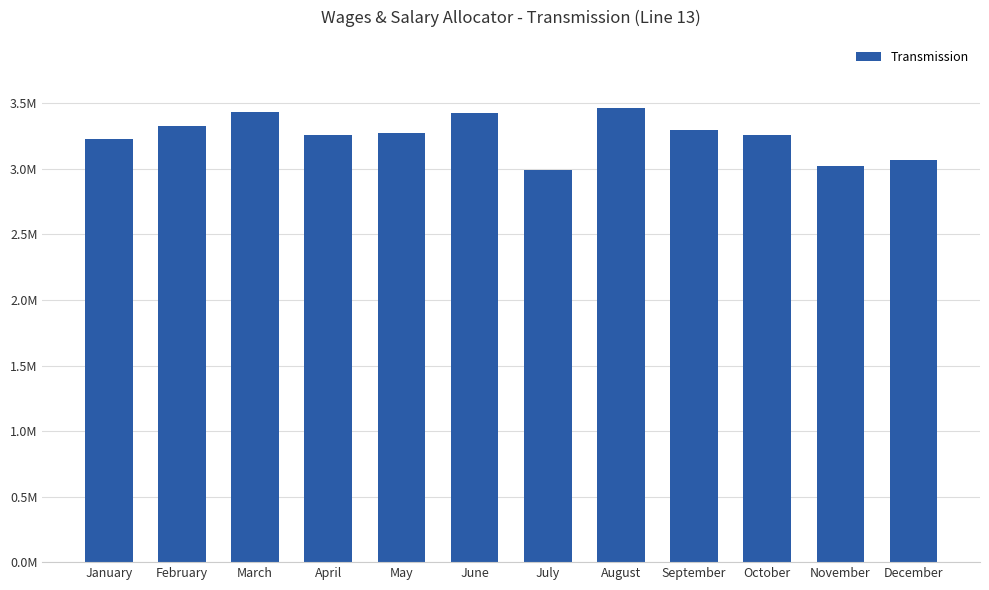

What is the ratio of the value at May to the value at November?

1.1